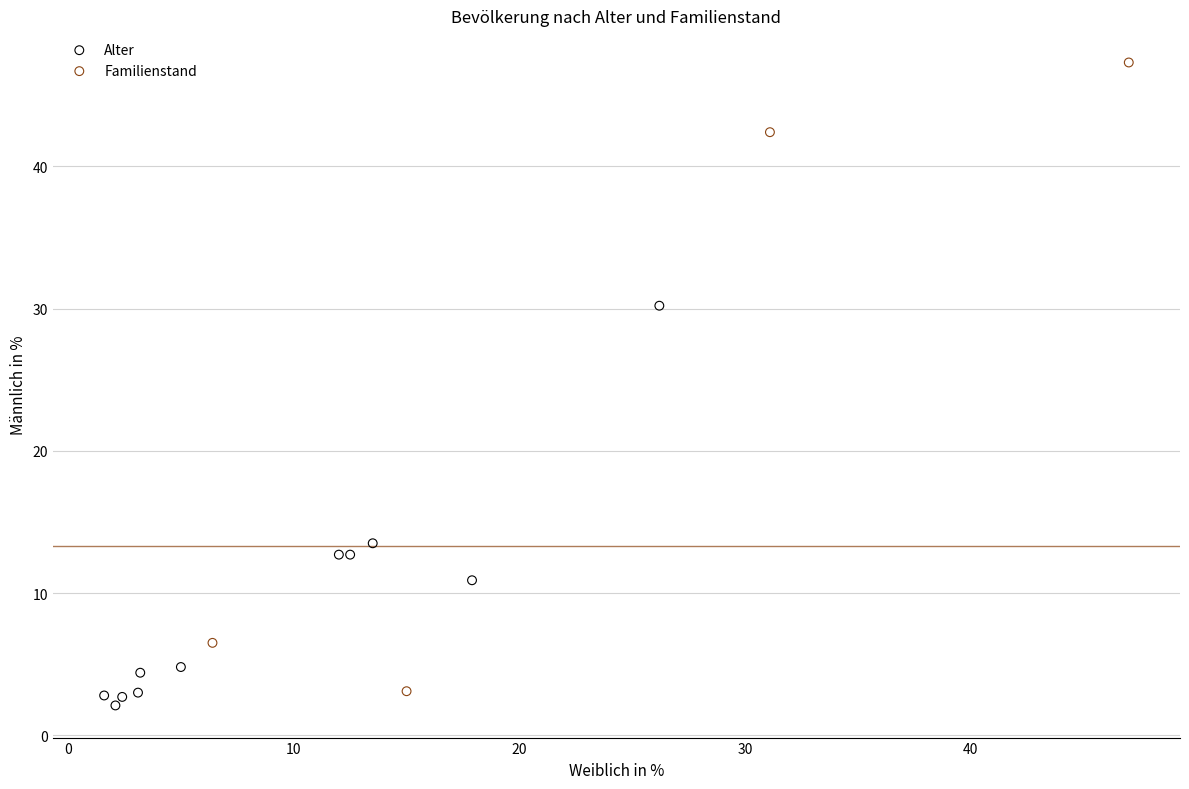

Which series has the widest spread of Y values?

Familienstand